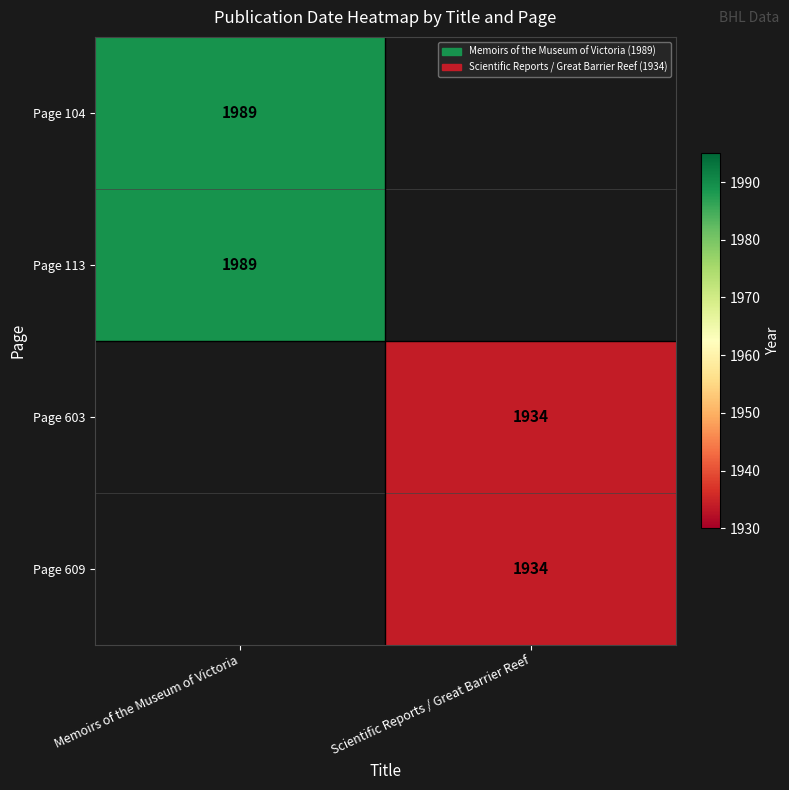

True or false: Page 603 has a value of 1036.7 at Scientific Reports / Great Barrier Reef.

False